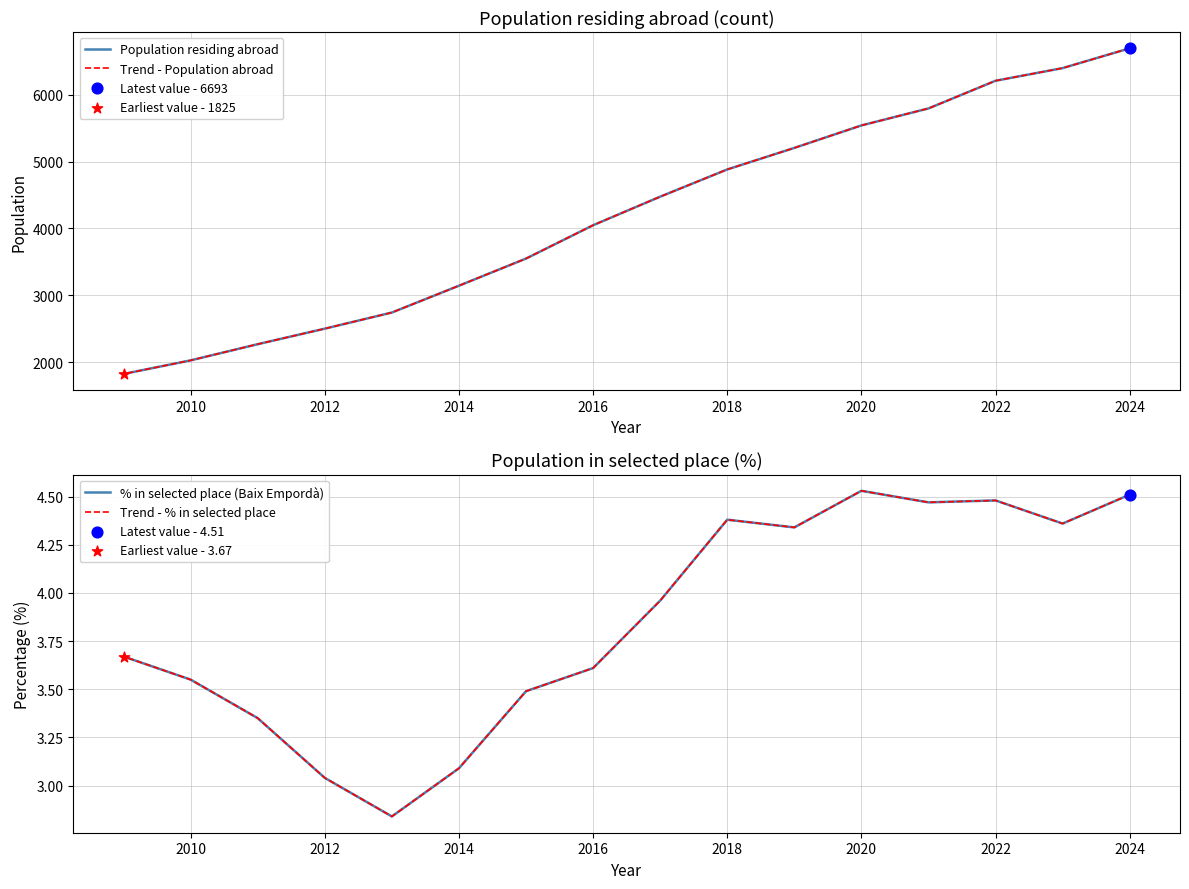

What is the total value across all series at 2012?

5010.1